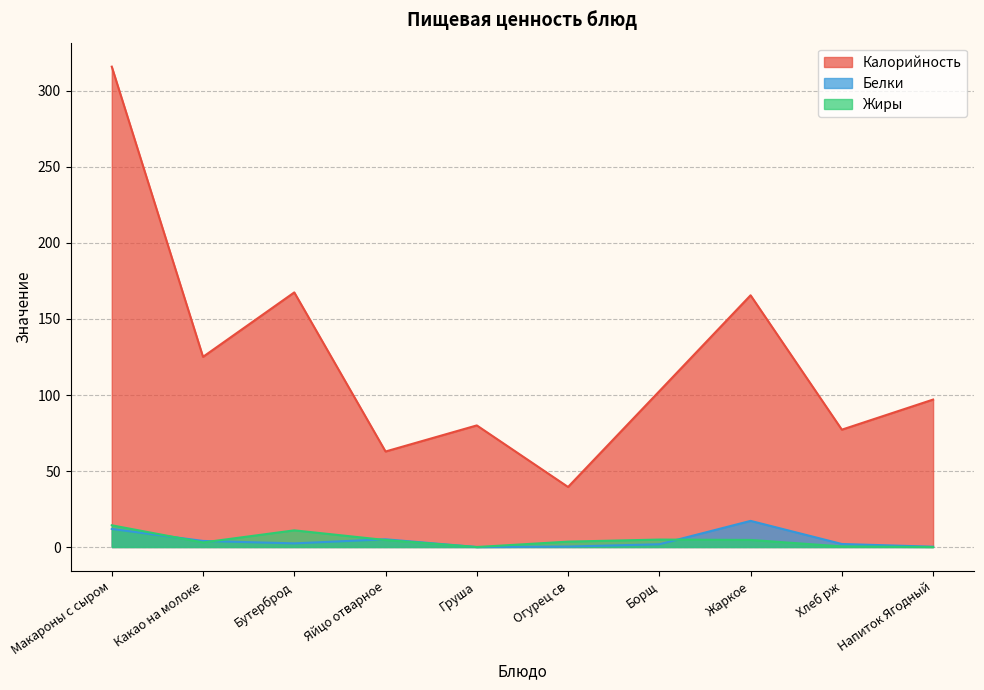

At which label is Калорийность closest to 177?

Бутерброд